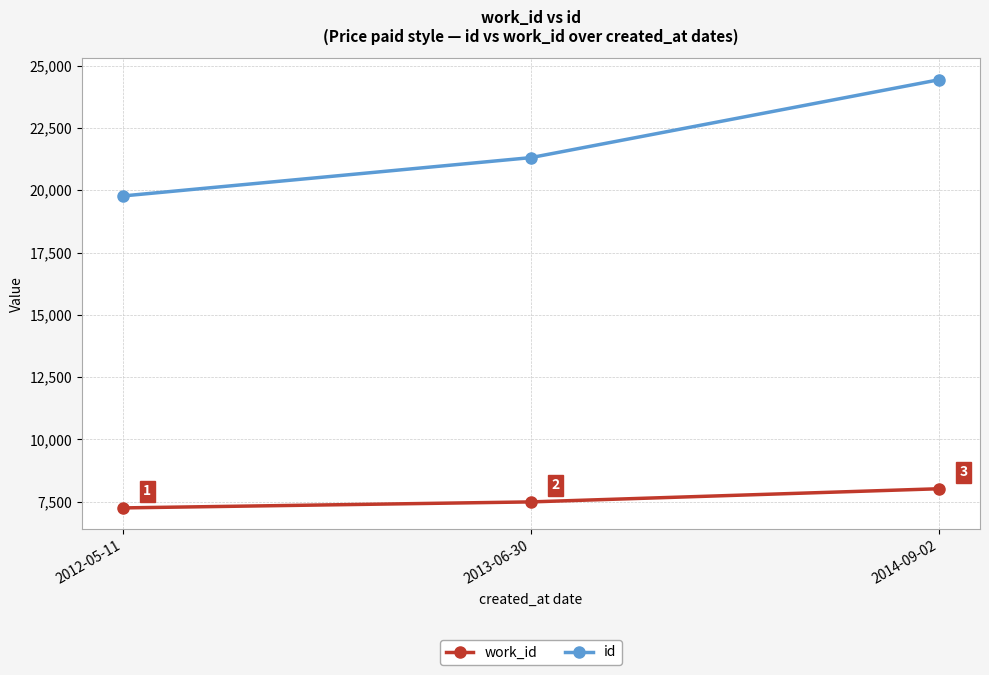

What is the difference between the maximum and minimum values in the id series?

4664